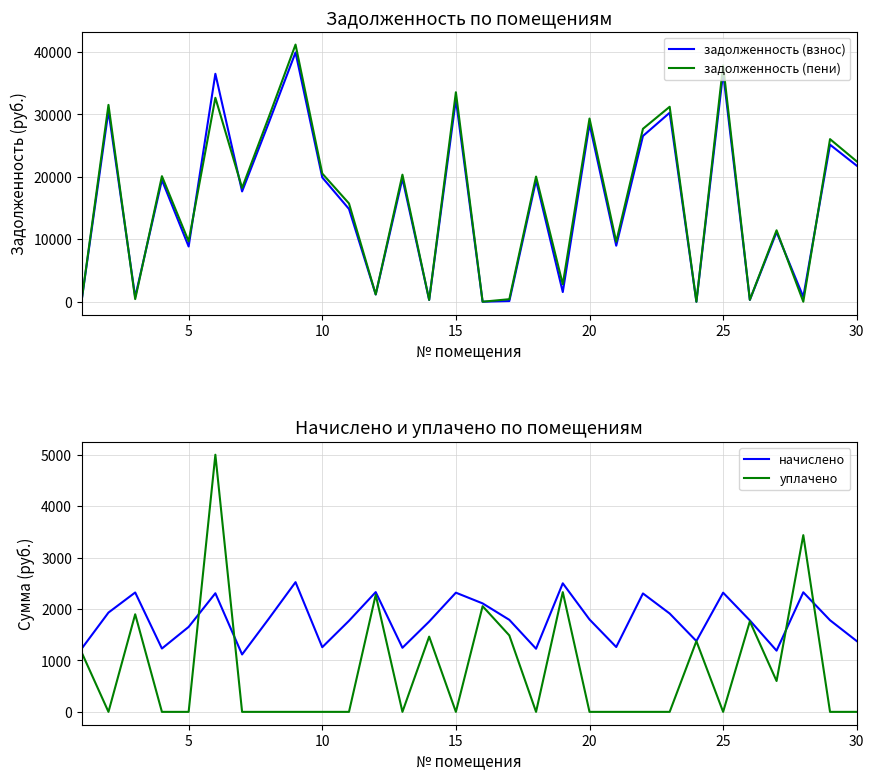

What is the highest value of the задолженность (взнос) series?

39931.4